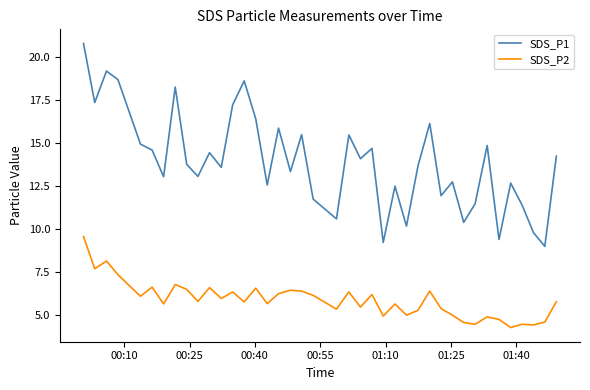

Which series has the widest spread of values?

SDS_P1